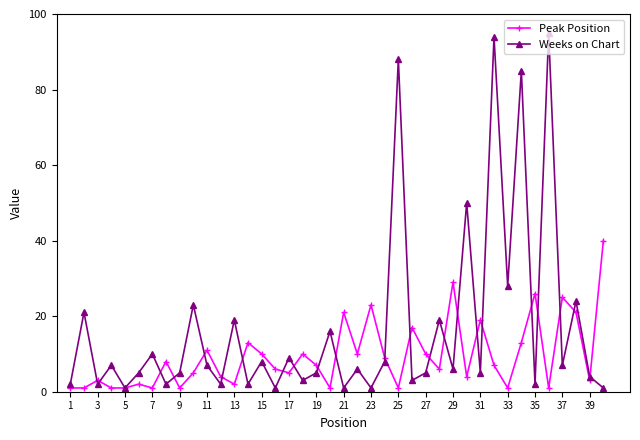

Which series has the largest total across all categories?

Weeks on Chart